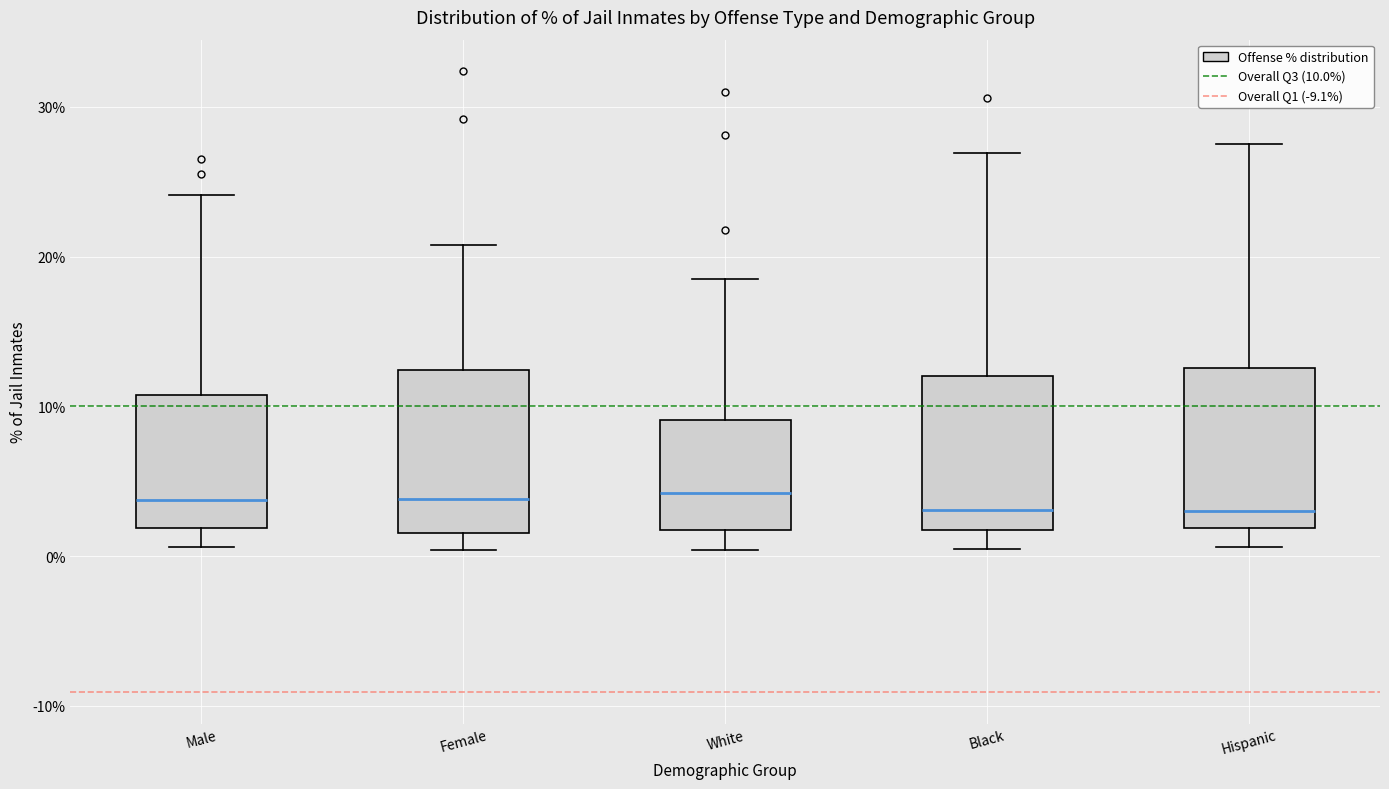

Reading left to right, transcribe this box plot: for each box, give where its median line is, the range the box spans, and where its two whiskers end, as read against the y-axis. The values are not printed on the chart, so give them approximately, as read against the axis.

Male: median 4, box 2 to 11, whiskers 1 to 24
Female: median 4, box 2 to 12, whiskers 0 to 21
White: median 4, box 2 to 9, whiskers 0 to 19
Black: median 3, box 2 to 12, whiskers 1 to 27
Hispanic: median 3, box 2 to 13, whiskers 1 to 28